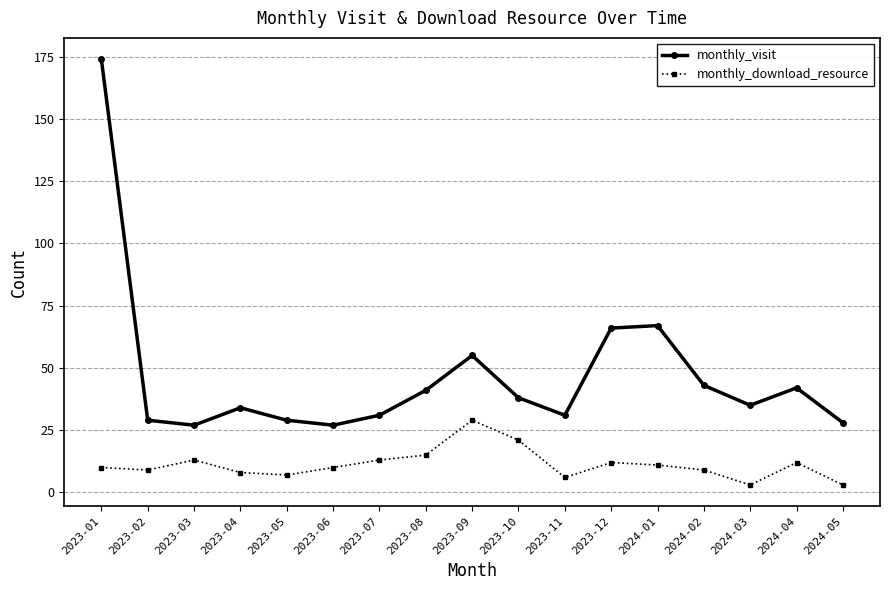

What position from the right is 2024-05?

1